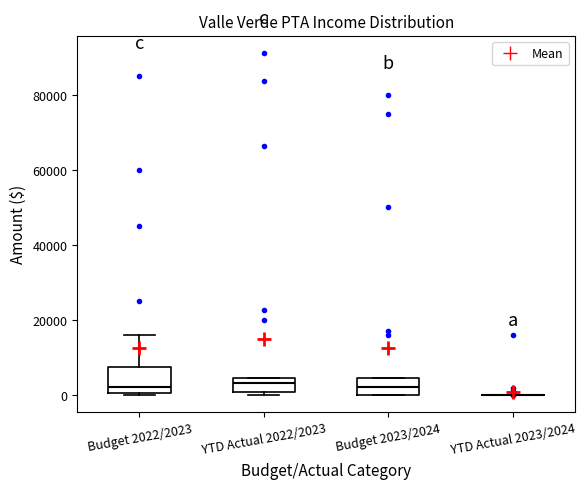

Reading left to right, read every box against the y-axis: the position of its median line, the range the box covers, and the ends of its whiskers. The values are not printed on the chart, so give them approximately, as read against the axis.

Budget 2022/2023: median 2000, box 0 to 8000, whiskers 0 to 16000
YTD Actual 2022/2023: median 4000 (inside the box), box 0 to 4000, whiskers 0 (just below the box's lower edge) to 4000
Budget 2023/2024: median 2000, box 0 to 4000, whiskers 0 to 4000
YTD Actual 2023/2024: box collapsed to a line at 0, whiskers 0 to 0